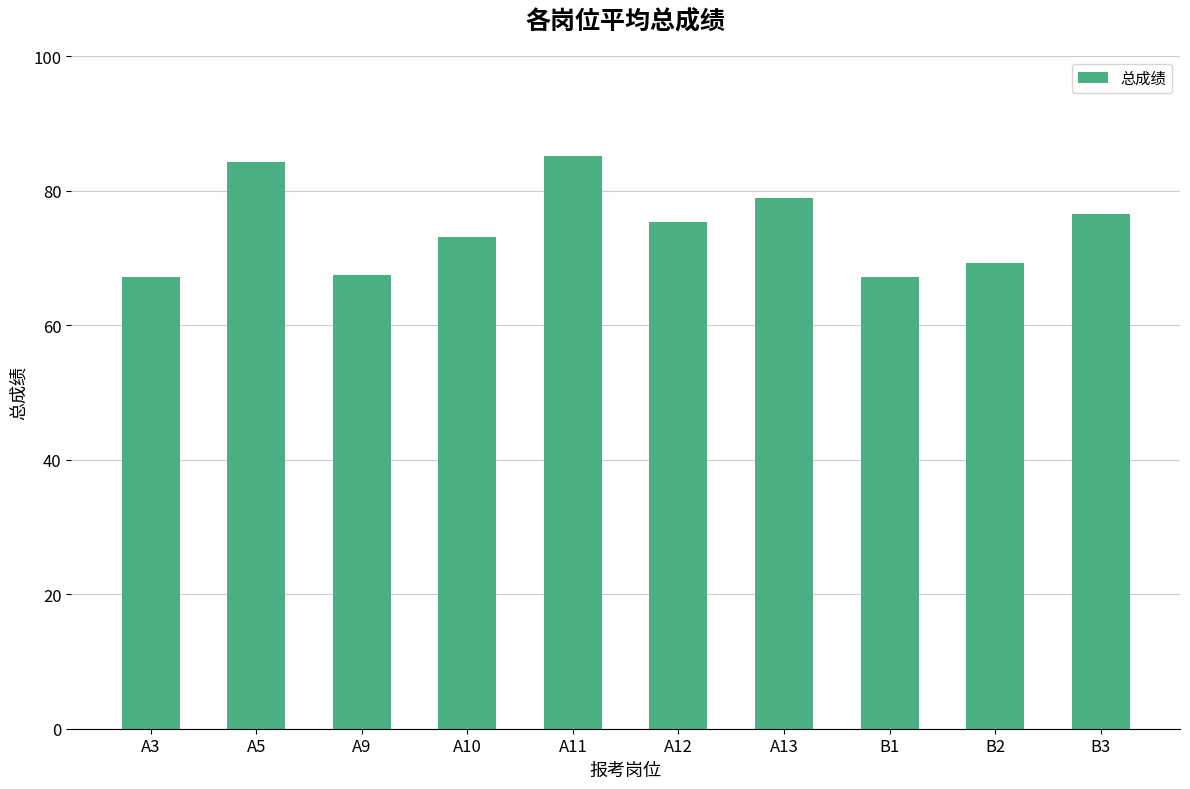

What is the average value?

74.4